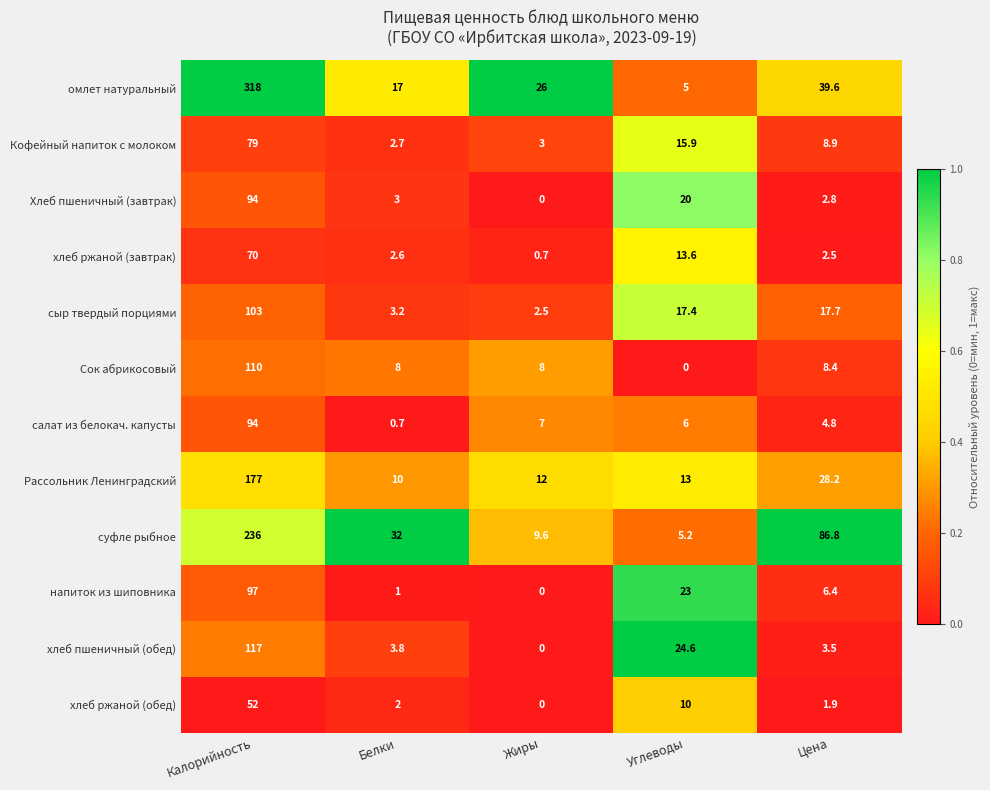

List the labels in order of салат из белокач. капусты value, smallest first.

Белки, Цена, Углеводы, Жиры, Калорийность